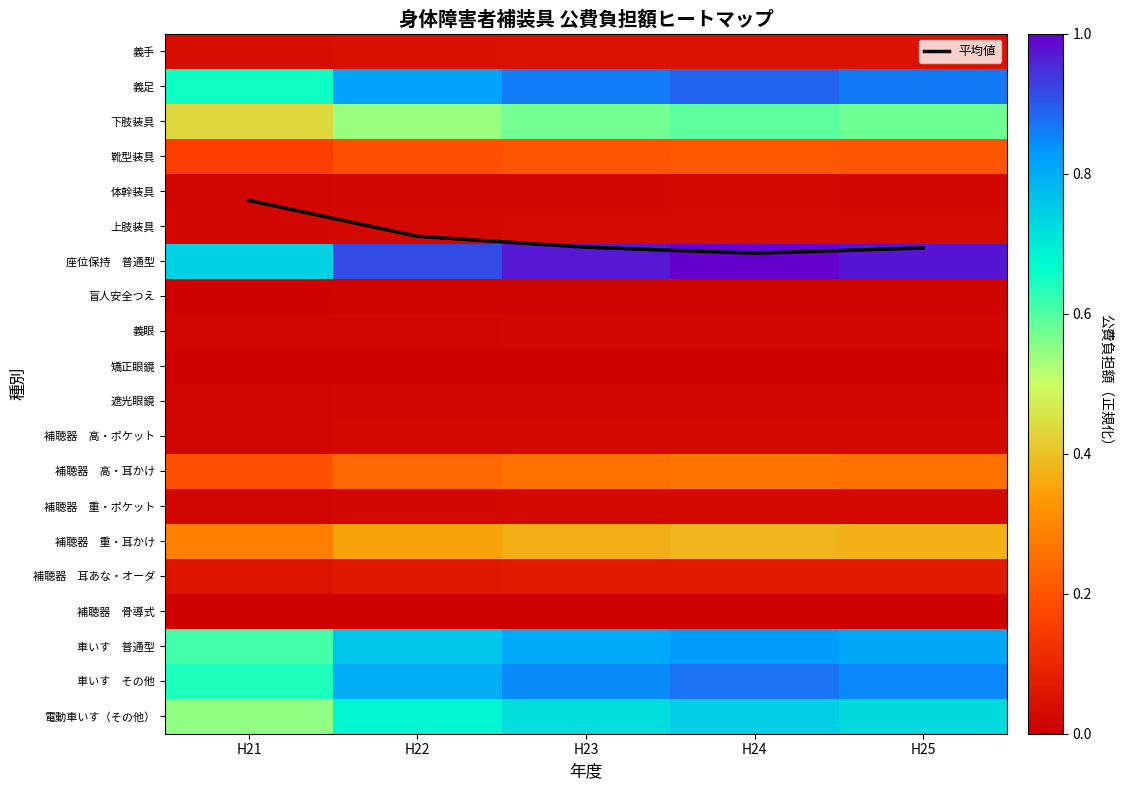

Rank the categories by 義手 value from lowest to highest.

H21, H22, H23, H25, H24